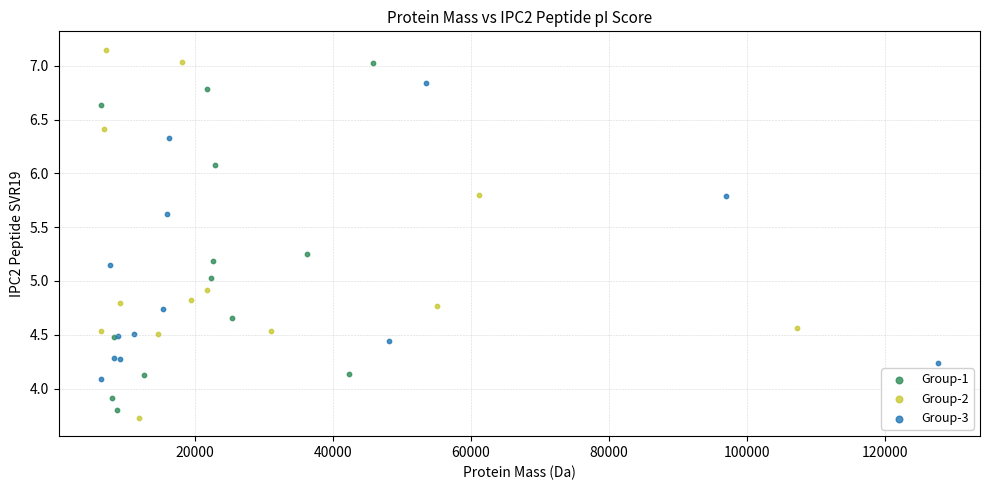

Which series has the widest spread of Y values?

Group-2